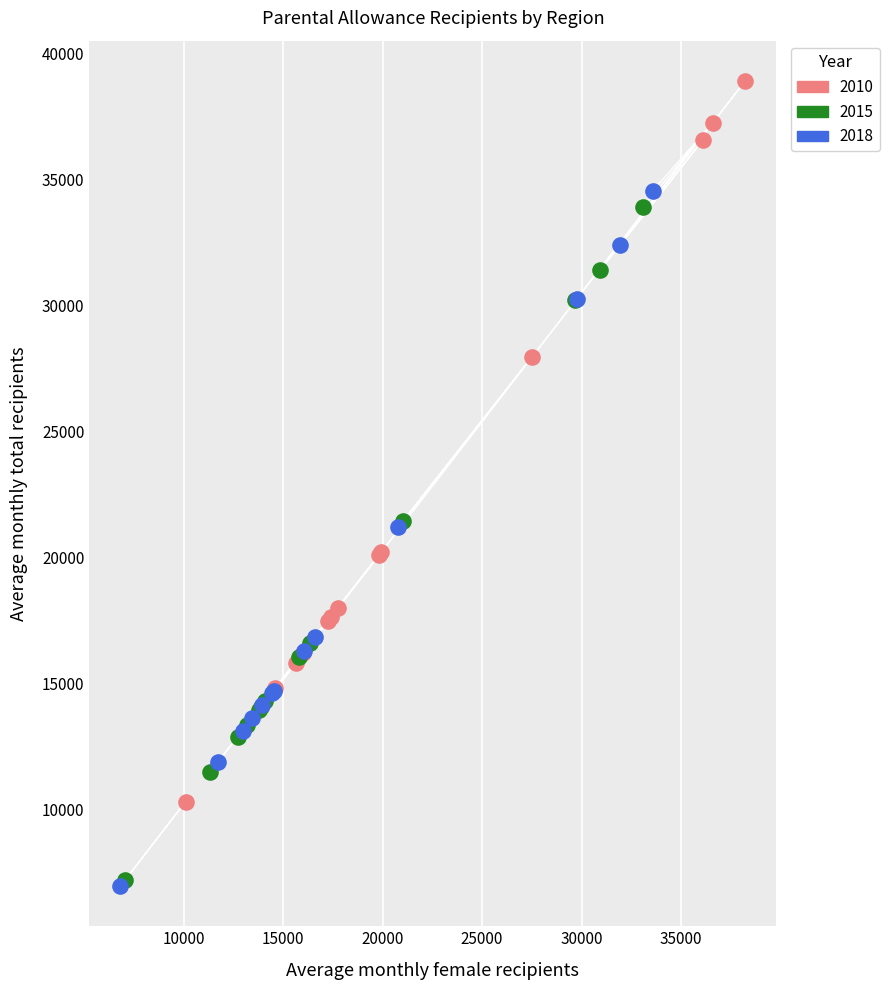

Which series contains the highest Y value?

2010